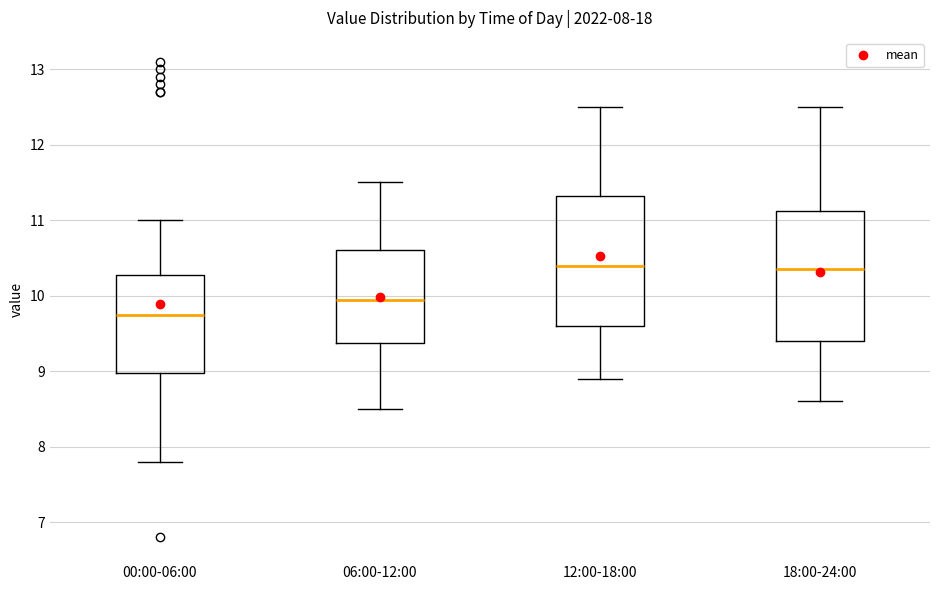

Where is the upper edge of the box for 06:00-12:00 on the y-axis? The values are not printed on the chart, so give them approximately, as read against the axis.

10.6